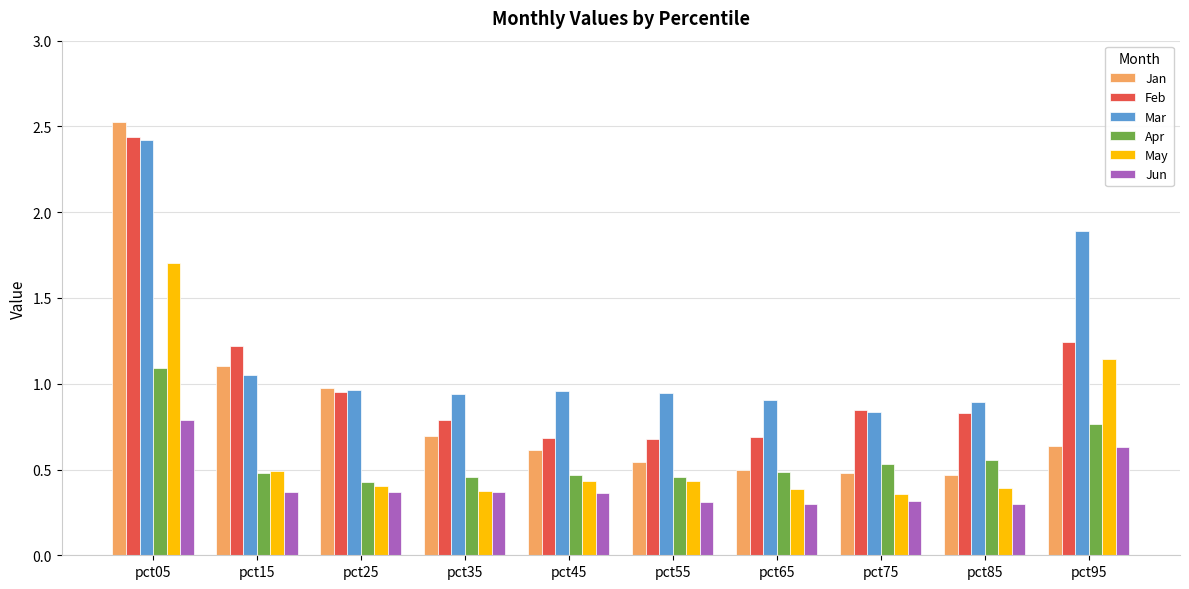

Which series changed the most between pct05 and pct75?

Jan